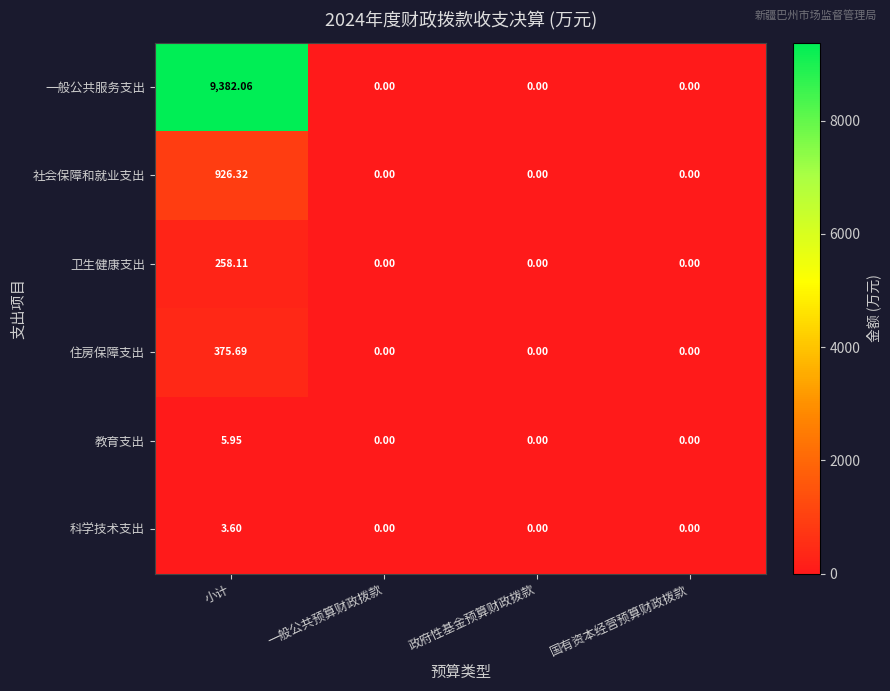

Which series has the widest spread of values?

一般公共服务支出